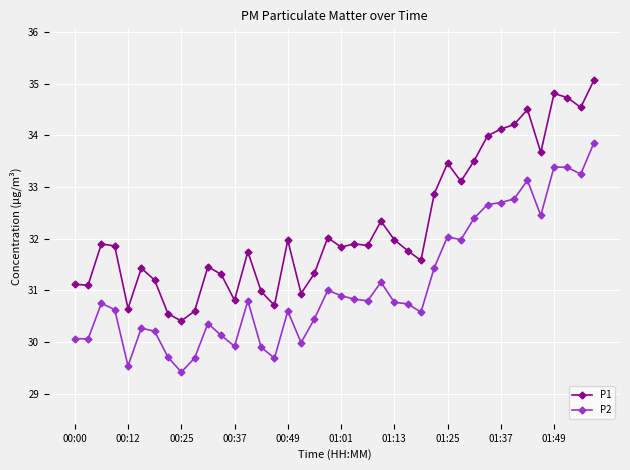

What is the greatest value displayed?

35.1